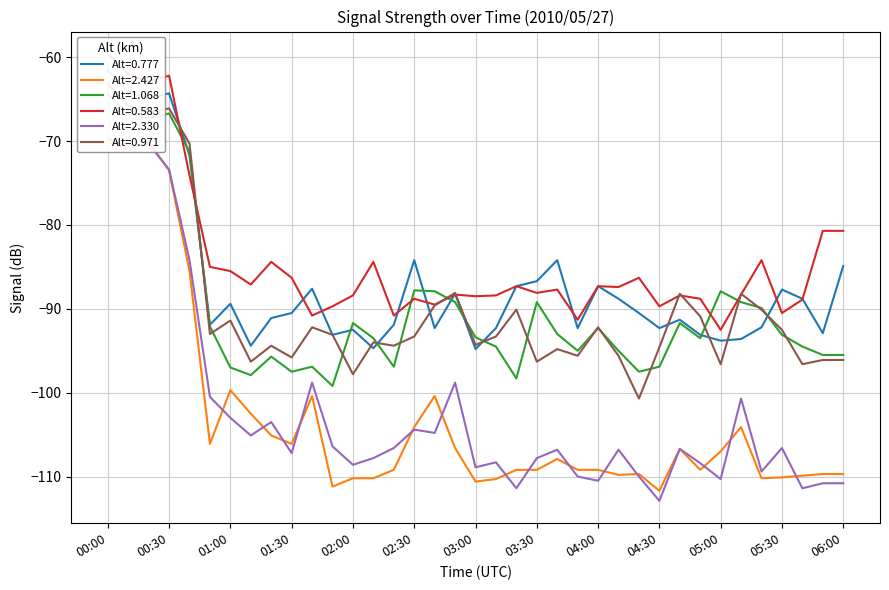

True or false: 0.777 has a value of -46.5 at 02:50.

False